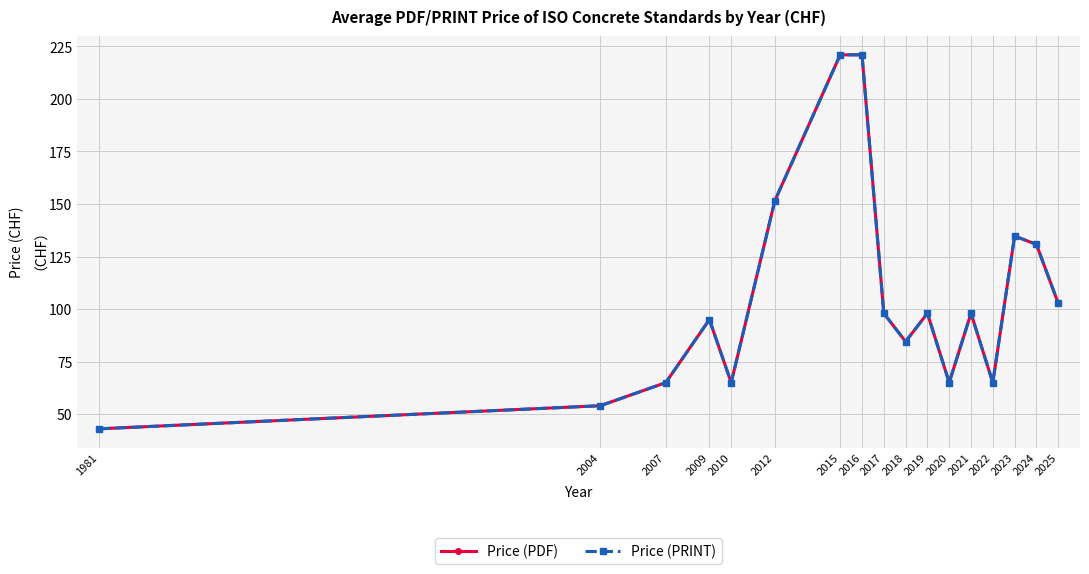

Read the Price (PRINT) value at 2015.

221.0